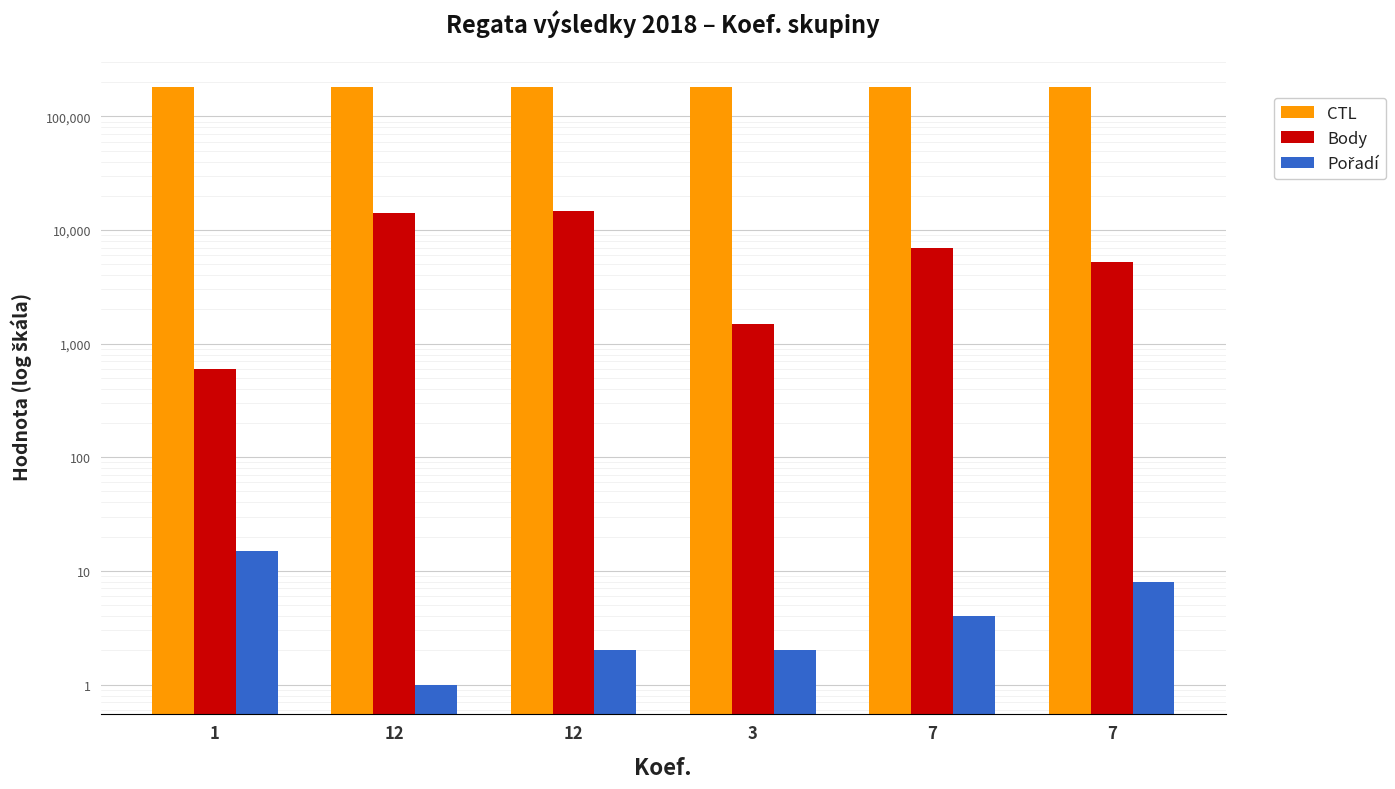

What is the difference between the Pořadí values at 12 and 7?

3